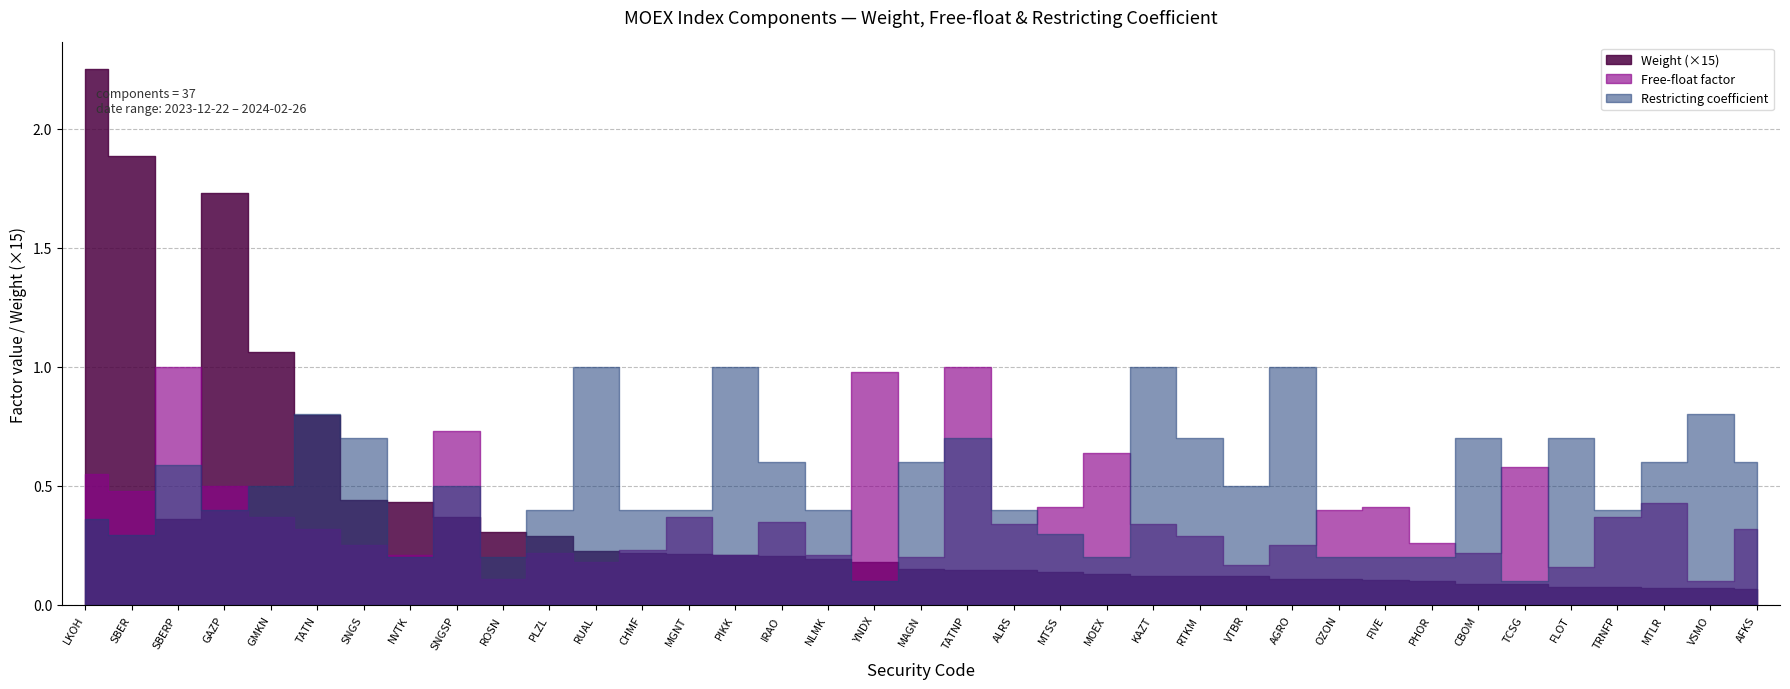

Reading left to right, what are all the values shown in this chart?

Weight: LKOH=0.2	SBER=0.1	SBERP=0.0	GAZP=0.1	GMKN=0.1	TATN=0.1	SNGS=0.0	NVTK=0.0	SNGSP=0.0	ROSN=0.0	PLZL=0.0	RUAL=0.0	CHMF=0.0	MGNT=0.0	PIKK=0.0	IRAO=0.0	NLMK=0.0	YNDX=0.0	MAGN=0.0	TATNP=0.0	ALRS=0.0	MTSS=0.0	MOEX=0.0	KAZT=0.0	RTKM=0.0	VTBR=0.0	AGRO=0.0	OZON=0.0	FIVE=0.0	PHOR=0.0	CBOM=0.0	TCSG=0.0	FLOT=0.0	TRNFP=0.0	MTLR=0.0	VSMO=0.0	AFKS=0.0
Free-float: LKOH=0.6	SBER=0.5	SBERP=1.0	GAZP=0.5	GMKN=0.4	TATN=0.3	SNGS=0.2	NVTK=0.2	SNGSP=0.7	ROSN=0.1	PLZL=0.2	RUAL=0.2	CHMF=0.2	MGNT=0.4	PIKK=0.2	IRAO=0.3	NLMK=0.2	YNDX=1.0	MAGN=0.2	TATNP=1.0	ALRS=0.3	MTSS=0.4	MOEX=0.6	KAZT=0.3	RTKM=0.3	VTBR=0.2	AGRO=0.2	OZON=0.4	FIVE=0.4	PHOR=0.3	CBOM=0.2	TCSG=0.6	FLOT=0.2	TRNFP=0.4	MTLR=0.4	VSMO=0.1	AFKS=0.3
Restricting coeff: LKOH=0.4	SBER=0.3	SBERP=0.6	GAZP=0.4	GMKN=0.5	TATN=0.8	SNGS=0.7	NVTK=0.2	SNGSP=0.5	ROSN=0.2	PLZL=0.4	RUAL=1.0	CHMF=0.4	MGNT=0.4	PIKK=1.0	IRAO=0.6	NLMK=0.4	YNDX=0.1	MAGN=0.6	TATNP=0.7	ALRS=0.4	MTSS=0.3	MOEX=0.2	KAZT=1.0	RTKM=0.7	VTBR=0.5	AGRO=1.0	OZON=0.2	FIVE=0.2	PHOR=0.2	CBOM=0.7	TCSG=0.1	FLOT=0.7	TRNFP=0.4	MTLR=0.6	VSMO=0.8	AFKS=0.6